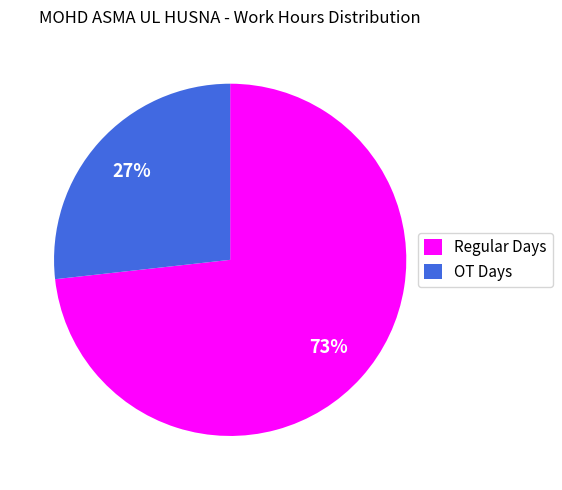

Is there any slice that represents more than half of the pie?

Yes